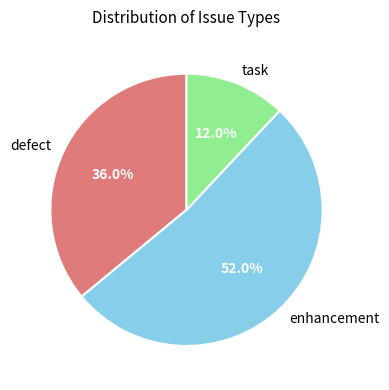

The task slice represents 12% of the pie. True or false?

True